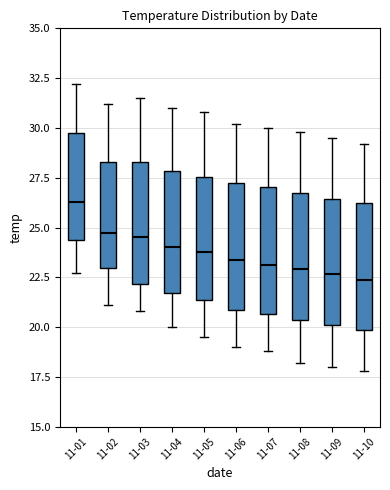

Reading left to right, transcribe this box plot: for each box, give where its median line is, the range the box spans, and where its two whiskers end, as read against the y-axis. The values are not printed on the chart, so give them approximately, as read against the axis.

11-01: median 26.5, box 24.5 to 30.0, whiskers 22.5 to 32.0
11-02: median 25.0, box 23.0 to 28.5, whiskers 21.0 to 31.0
11-03: median 24.5, box 22.0 to 28.5, whiskers 21.0 to 31.5
11-04: median 24.0, box 21.5 to 28.0, whiskers 20.0 to 31.0
11-05: median 24.0, box 21.5 to 27.5, whiskers 19.5 to 31.0
11-06: median 23.5, box 21.0 to 27.5, whiskers 19.0 to 30.0
11-07: median 23.0, box 20.5 to 27.0, whiskers 19.0 to 30.0
11-08: median 23.0, box 20.5 to 27.0, whiskers 18.0 to 30.0
11-09: median 22.5, box 20.0 to 26.5, whiskers 18.0 to 29.5
11-10: median 22.5, box 20.0 to 26.5, whiskers 18.0 to 29.0